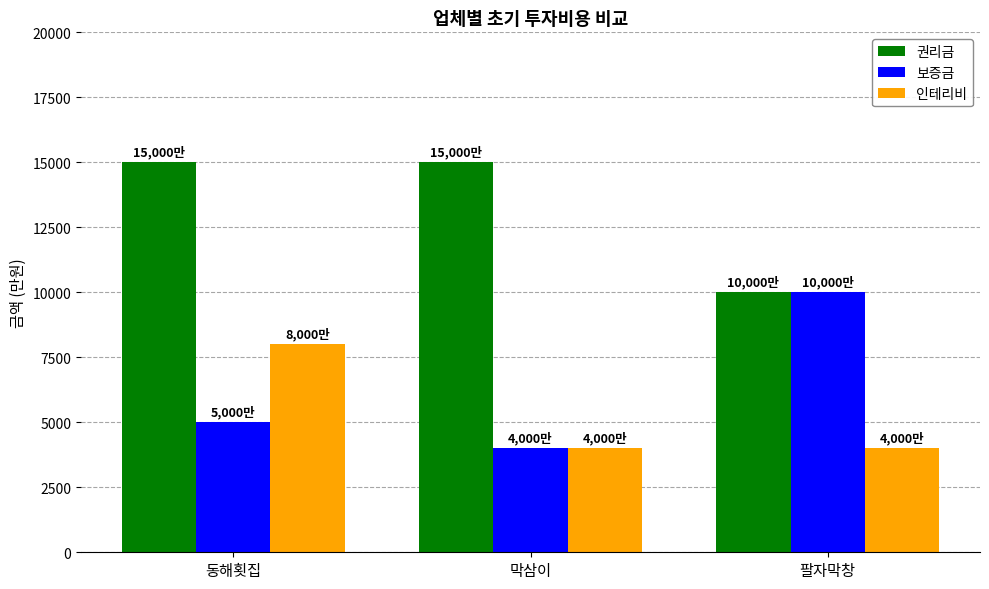

What is the difference between the highest and lowest values at 팔자막창?

6000